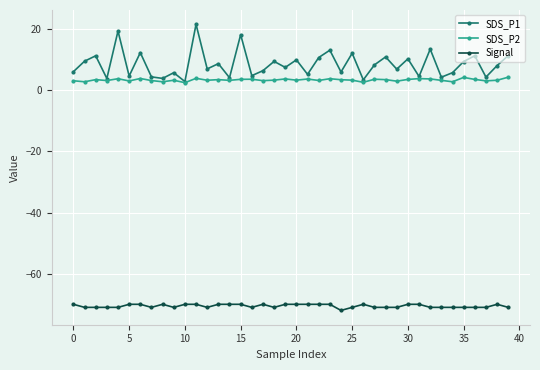

How many distinct data groups are displayed?

3